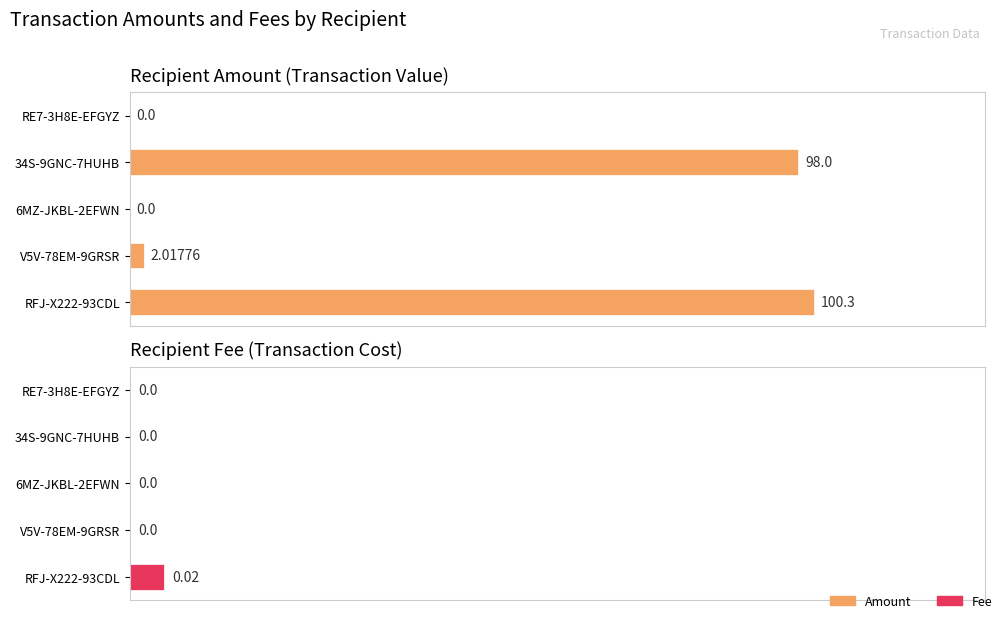

What is the difference between the Amount values at 20 and 80?

2.3